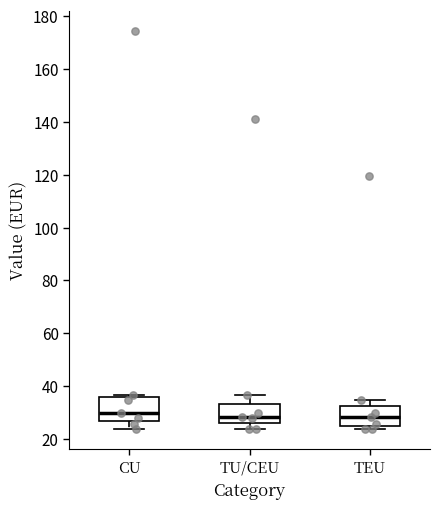

Where does the upper whisker of the box for TEU end on the y-axis? The values are not printed on the chart, so give them approximately, as read against the axis.

34